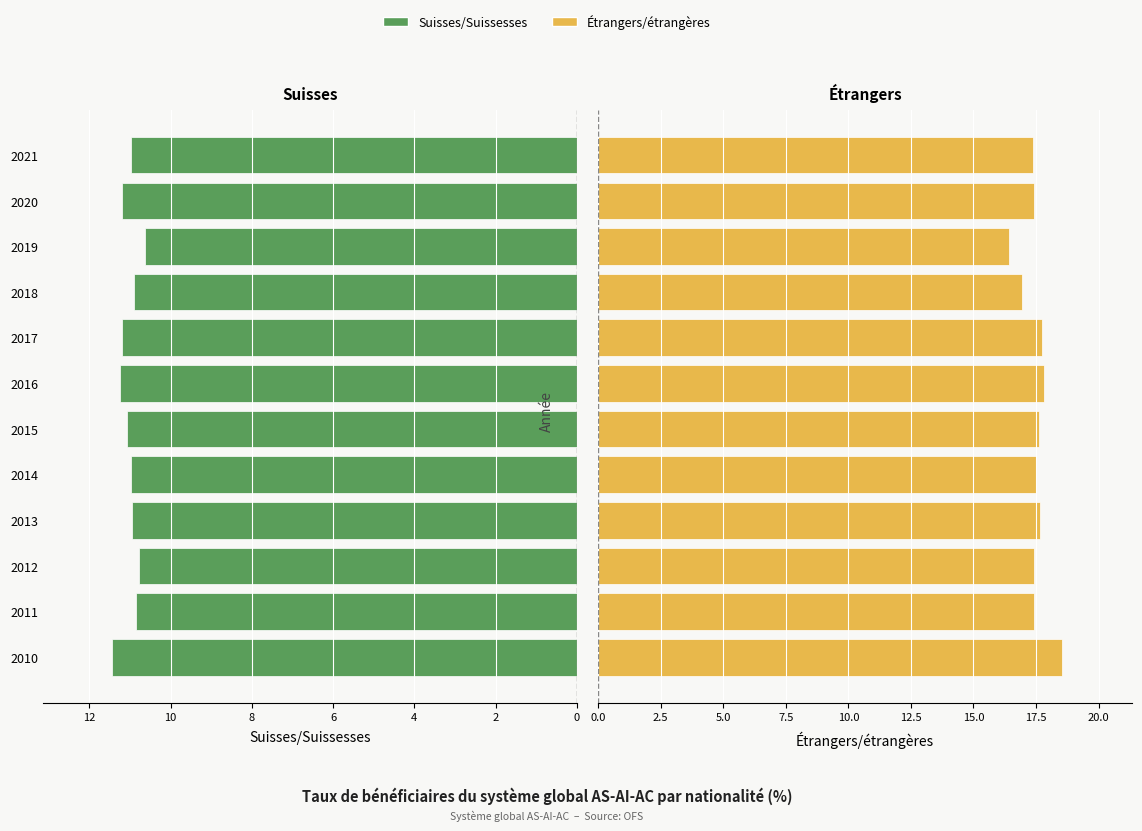

What are all the series names shown in the legend?

Suisses/Suissesses, Étrangers/étrangères